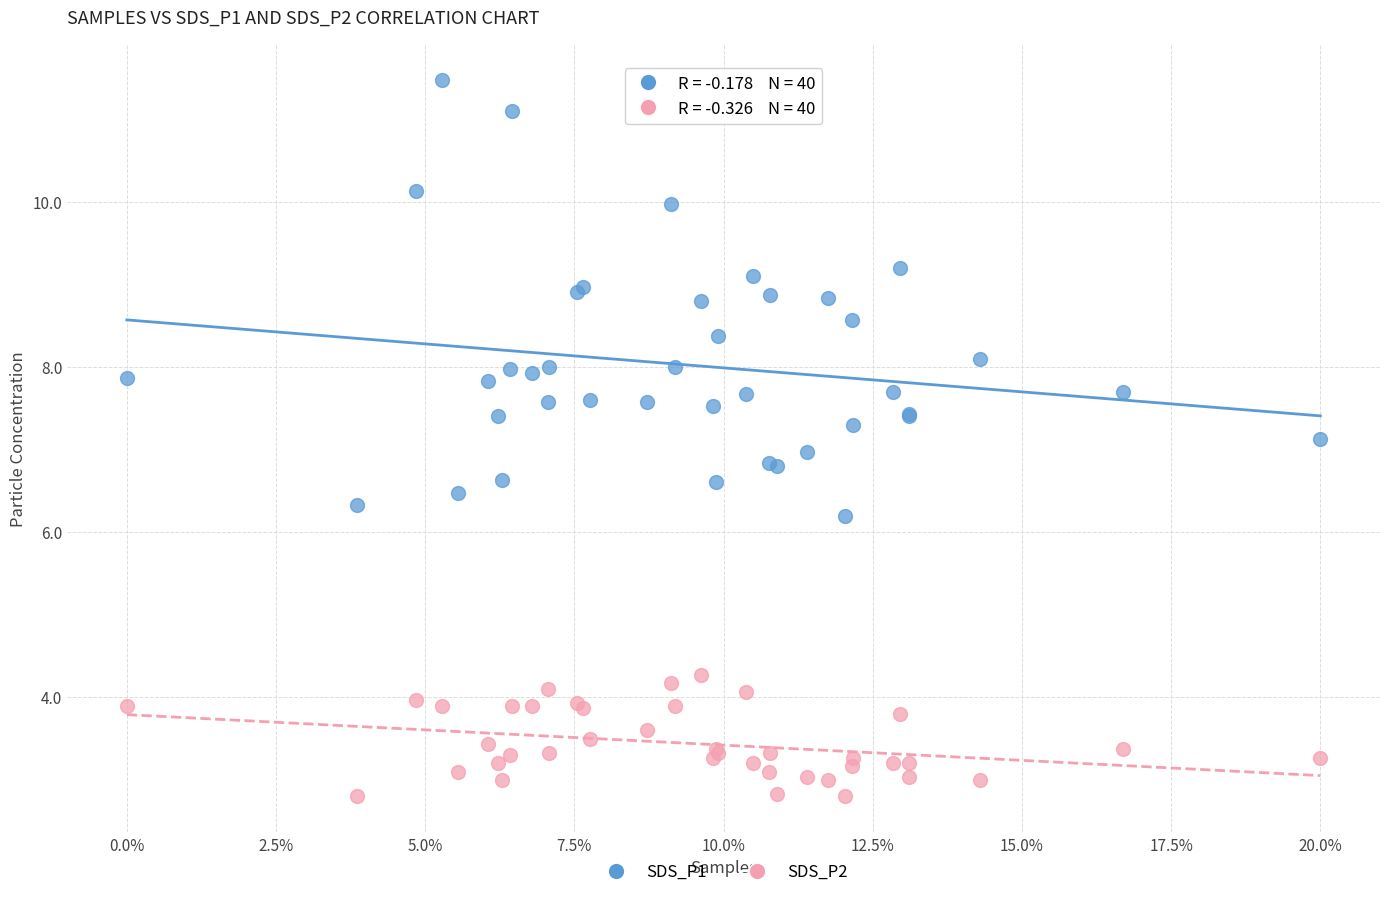

Which series has the widest spread of Y values?

SDS_P1